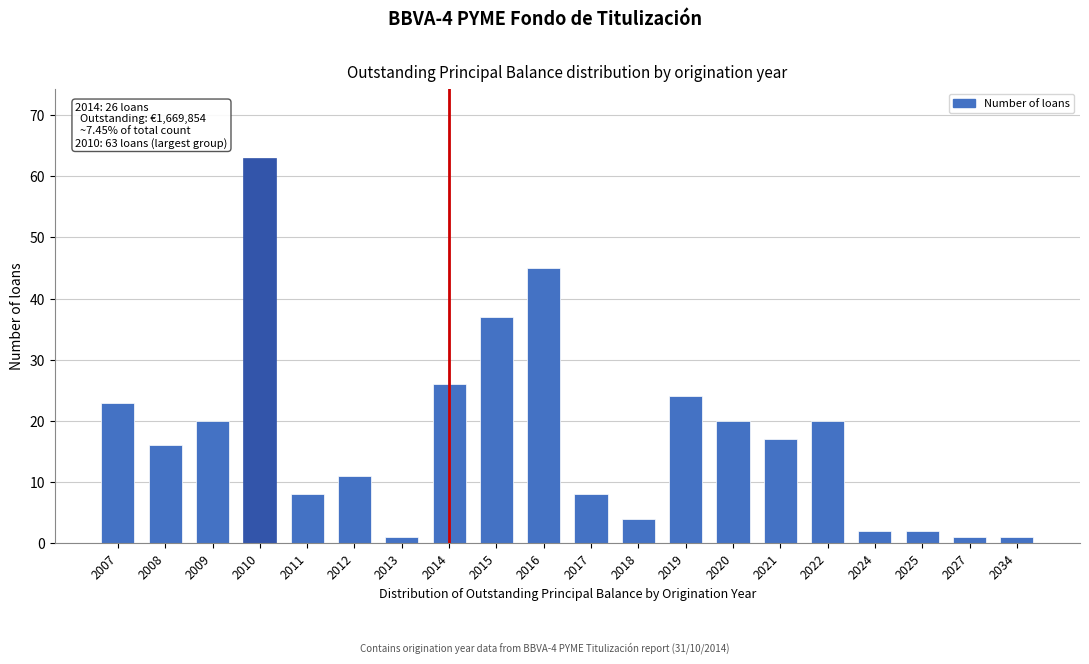

Reading left to right, transcribe all the data shown in this chart.

2007=23	2008=16	2009=20	2010=63	2011=8	2012=11	2013=1	2014=26	2015=37	2016=45	2017=8	2018=4	2019=24	2020=20	2021=17	2022=20	2024=2	2025=2	2027=1	2034=1